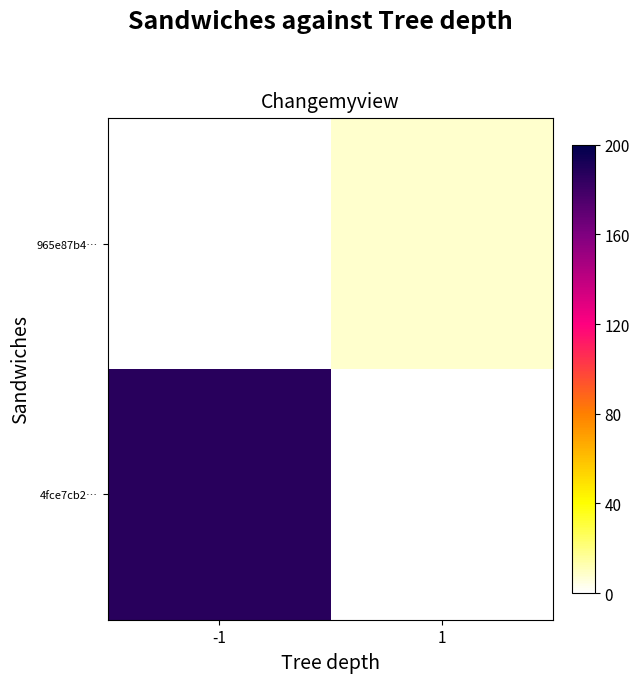

List the series in order of their overall mean, lowest first.

4fce7cb2…, 965e87b4…